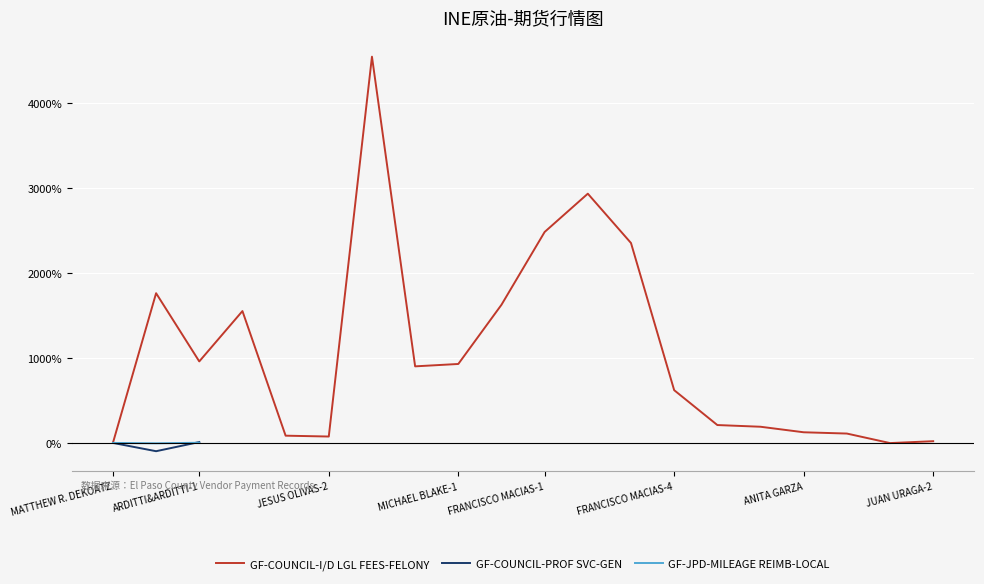

How many interior local peaks does the GF-COUNCIL-I/D LGL FEES-FELONY series have?

4